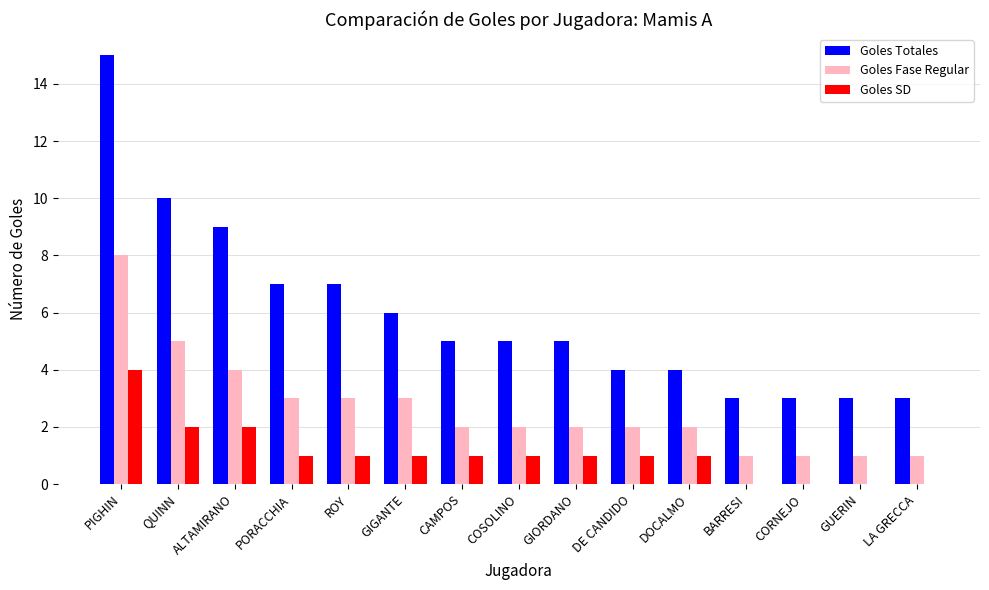

Reading right to left, what are all the values shown in this chart?

Goles Totales: 3	3	3	3	4	4	5	5	5	6	7	7	9	10	15
Goles Fase Regular: 1	1	1	1	2	2	2	2	2	3	3	3	4	5	8
Goles SD: 0	0	0	0	1	1	1	1	1	1	1	1	2	2	4